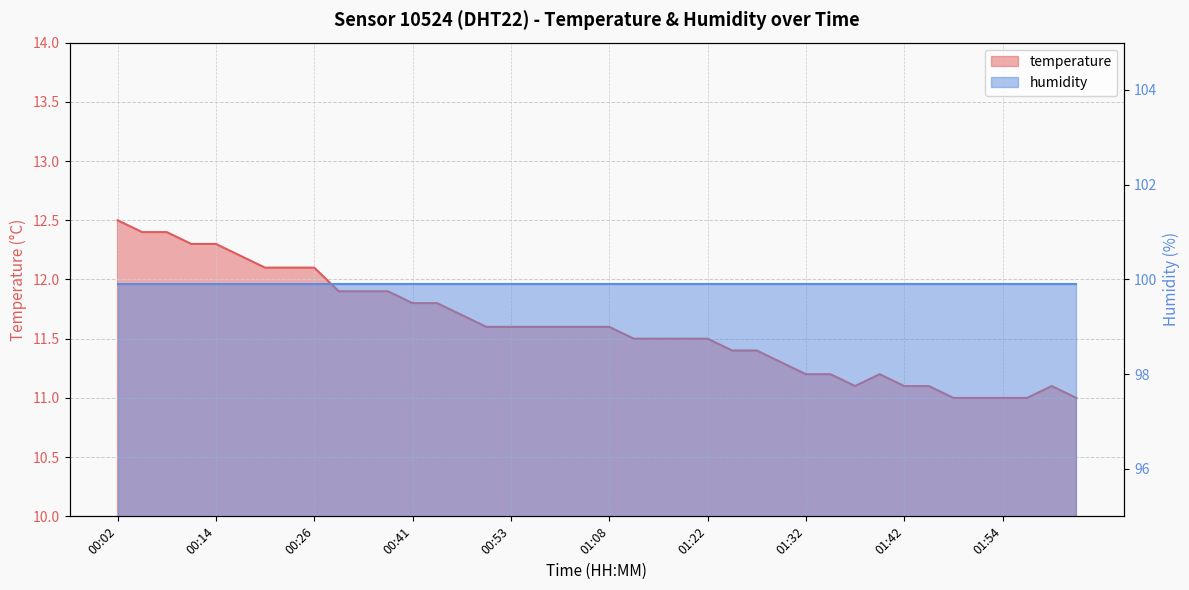

Reading right to left, list all the values displayed in this chart.

02:01=11.0	01:59=11.1	01:56=11.0	01:54=11.0	01:52=11.0	01:47=11.0	01:44=11.1	01:42=11.1	01:39=11.2	01:37=11.1	01:35=11.2	01:32=11.2	01:30=11.3	01:27=11.4	01:25=11.4	01:22=11.5	01:20=11.5	01:17=11.5	01:10=11.5	01:08=11.6	01:05=11.6	01:03=11.6	00:58=11.6	00:53=11.6	00:48=11.6	00:46=11.7	00:43=11.8	00:41=11.8	00:36=11.9	00:34=11.9	00:31=11.9	00:26=12.1	00:24=12.1	00:21=12.1	00:19=12.2	00:14=12.3	00:09=12.3	00:07=12.4	00:04=12.4	00:02=12.5